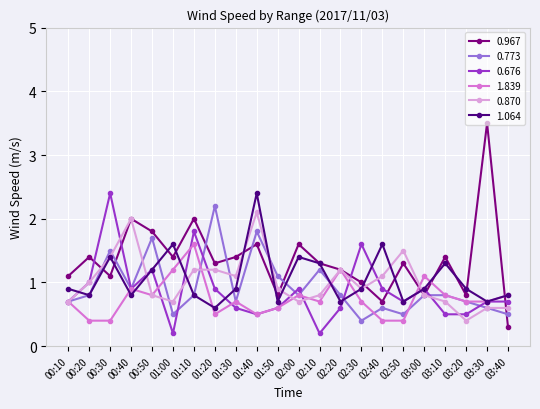

Where is 0.870 nearest to the value 1?

00:20